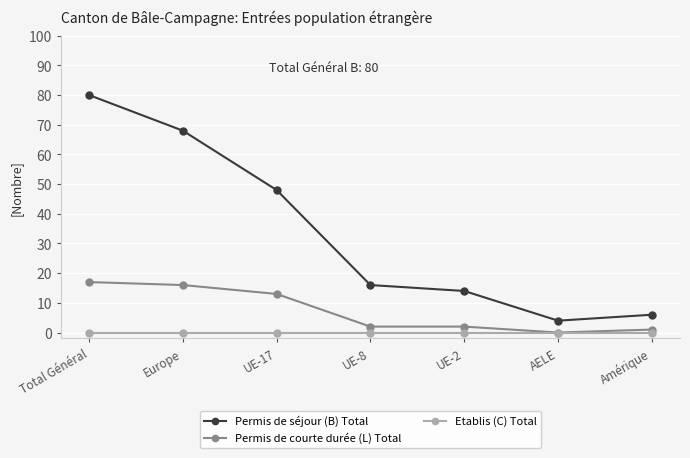

At which label is Permis de courte durée (L) Total closest to 8?

UE-17